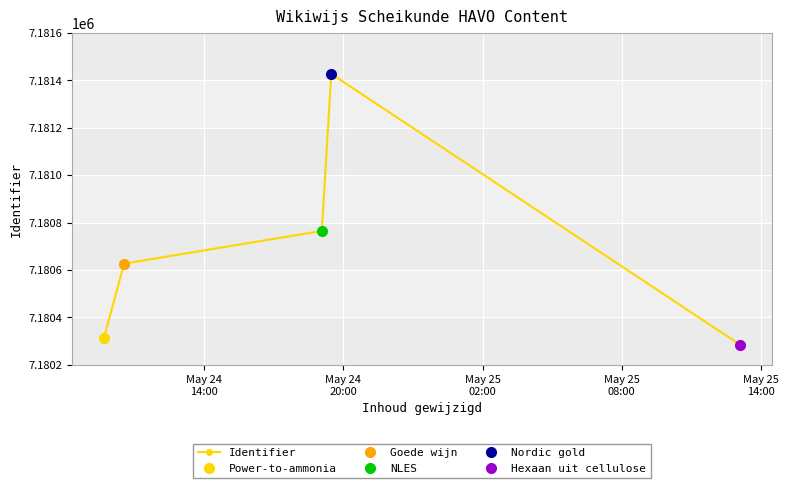

How many series are shown in this chart?

1